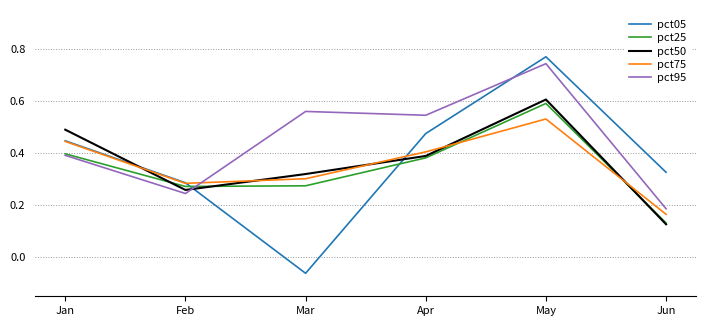

Does the chart have visible grid lines?

Yes